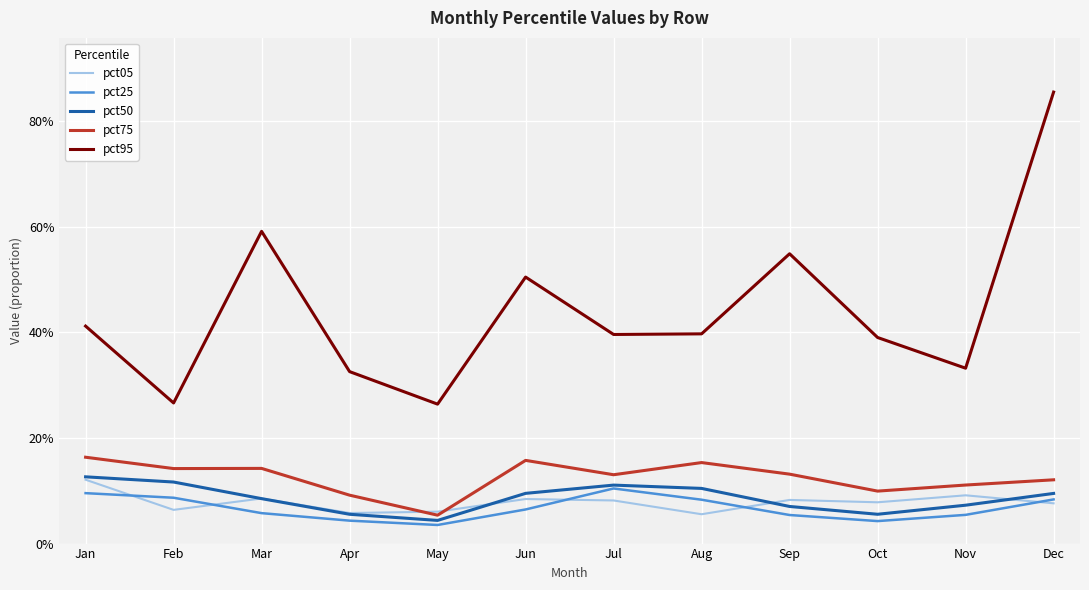

Does the chart display data point markers on the line(s)?

No